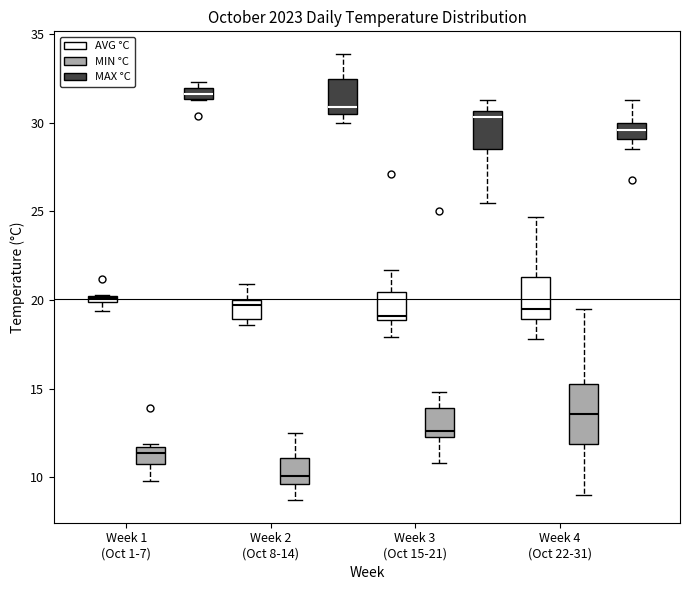

Which box has the highest median line?

Week 1 (Oct 1-7) (MAX °C)